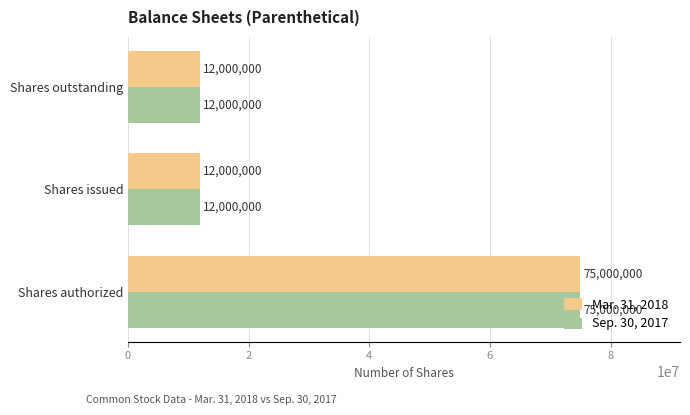

How many Sep. 30, 2017 values are between 12000000 and 75000000?

3